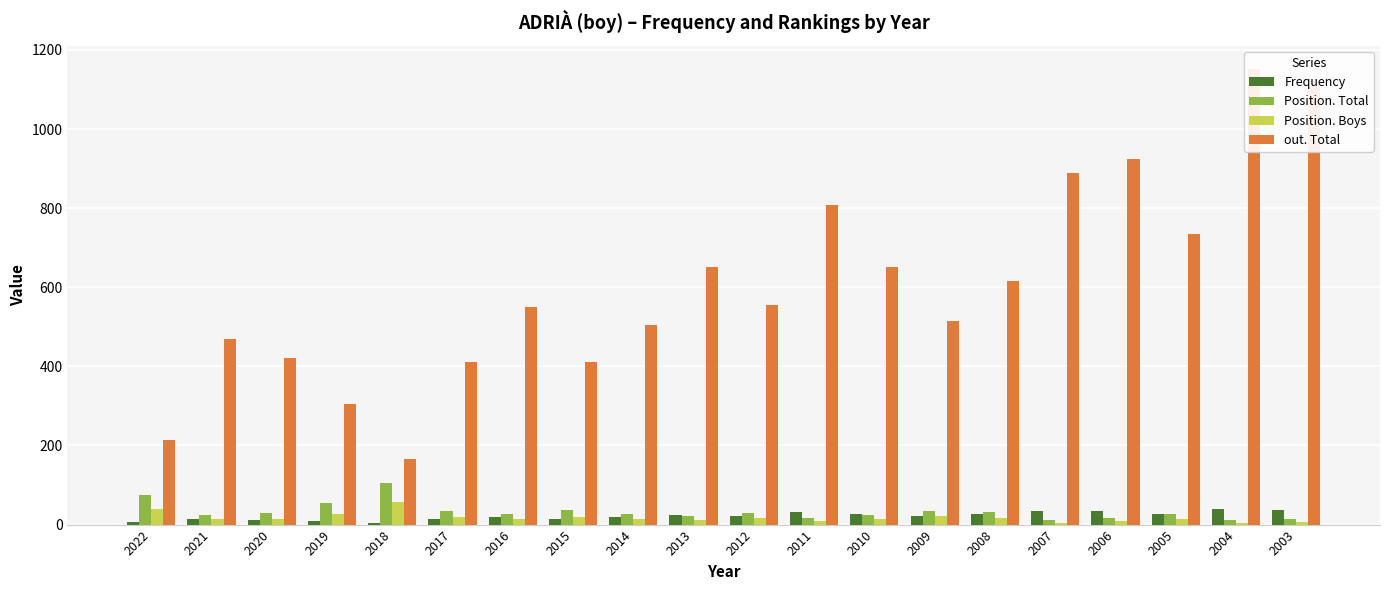

What is the maximum value shown in the chart?

1153